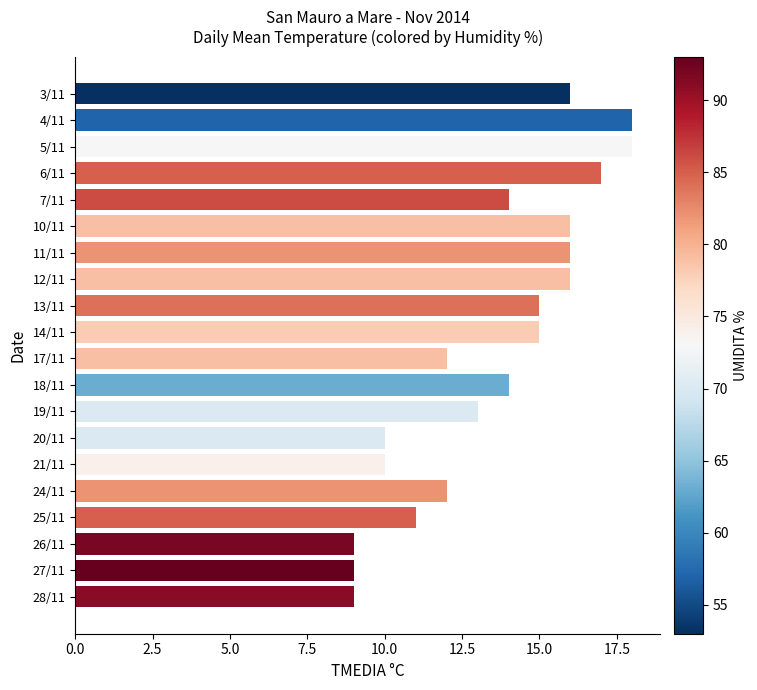

Are the bars horizontal?

Yes